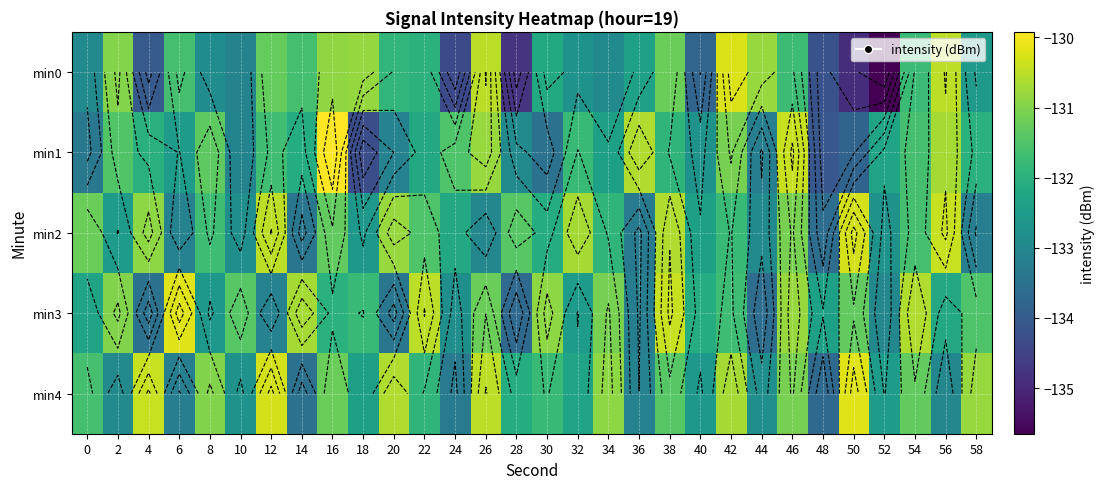

Where does the min3 series first go above -131?

6